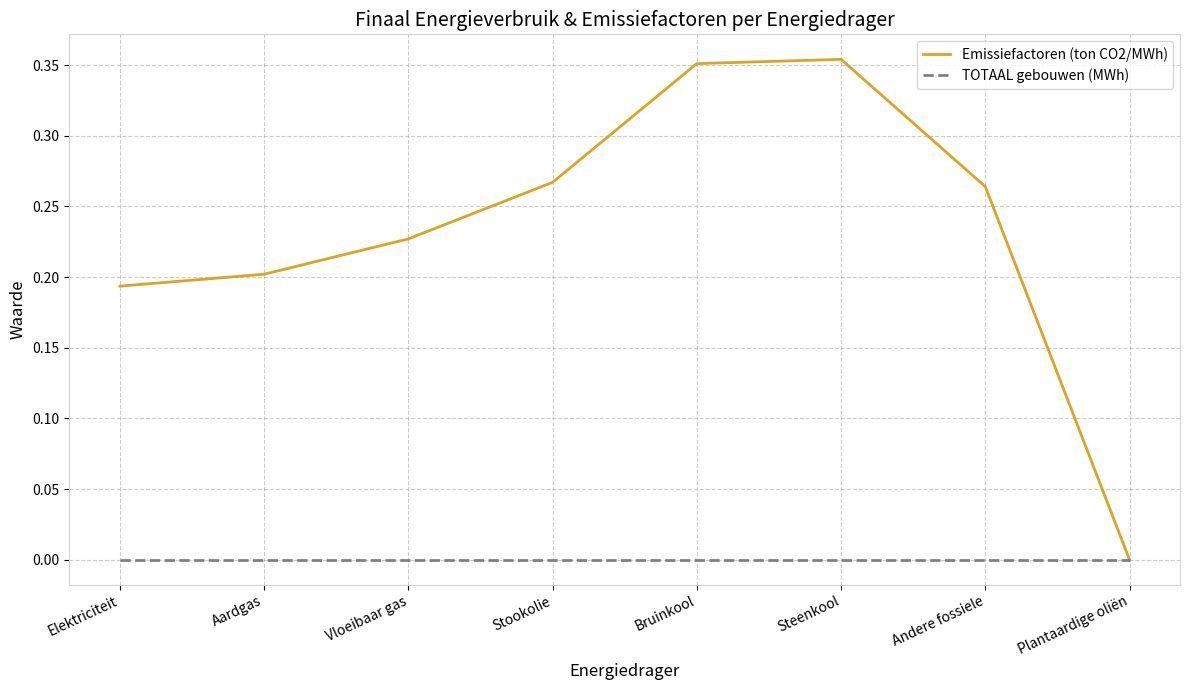

Which series changed the most between Aardgas and Steenkool?

Emissiefactoren (ton CO2/MWh)